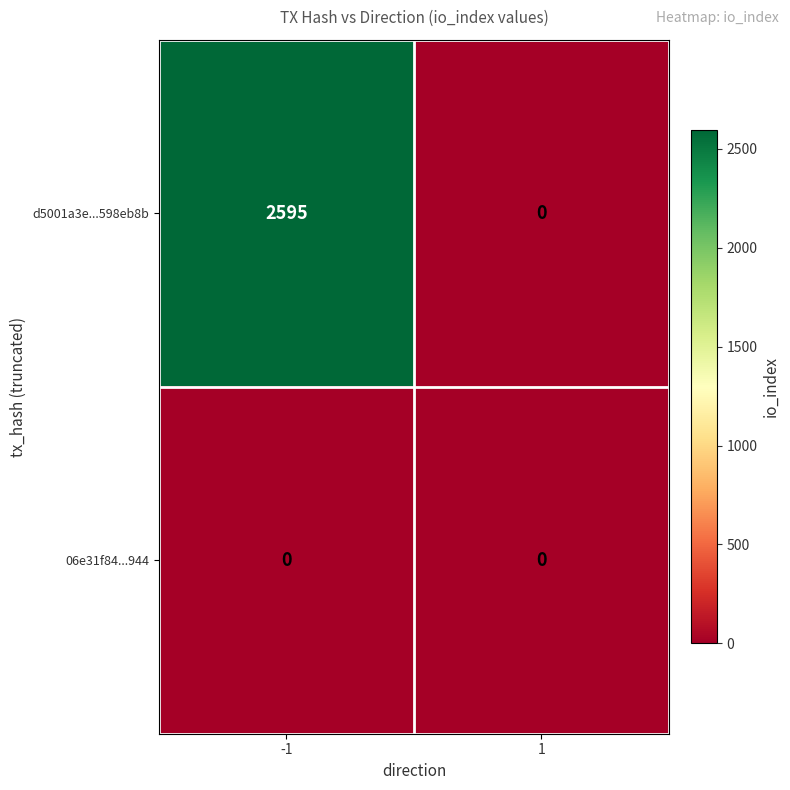

At how many categories does at least one series exceed 1954?

1